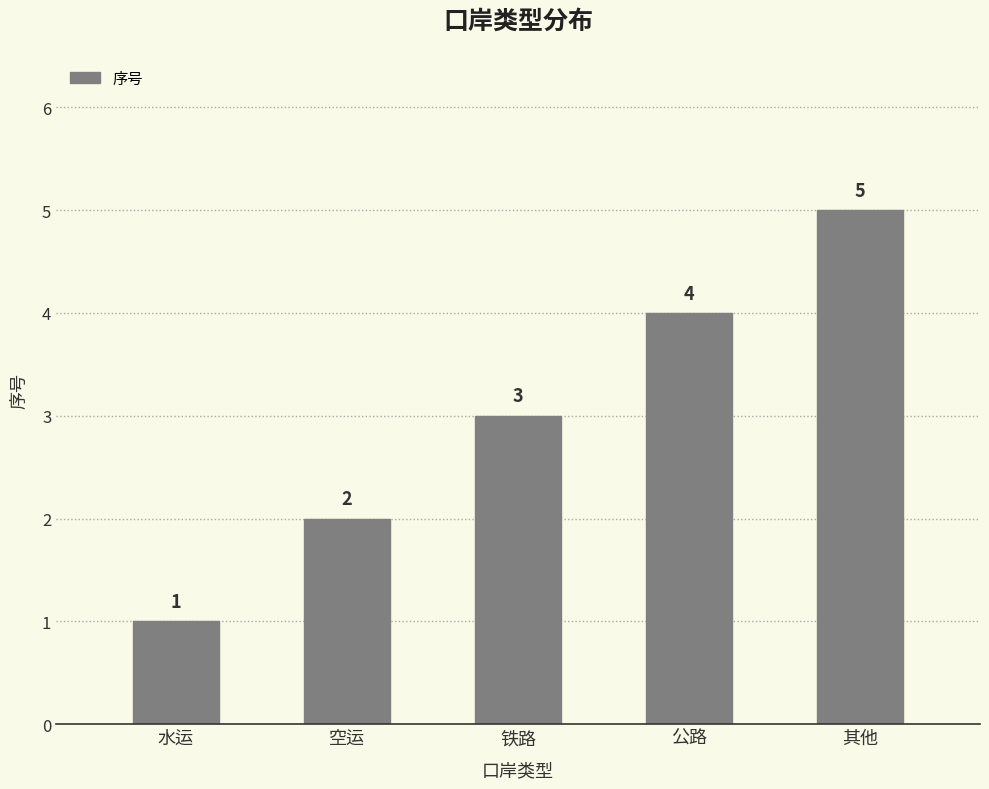

Reading left to right, transcribe all the data shown in this chart.

1	2	3	4	5